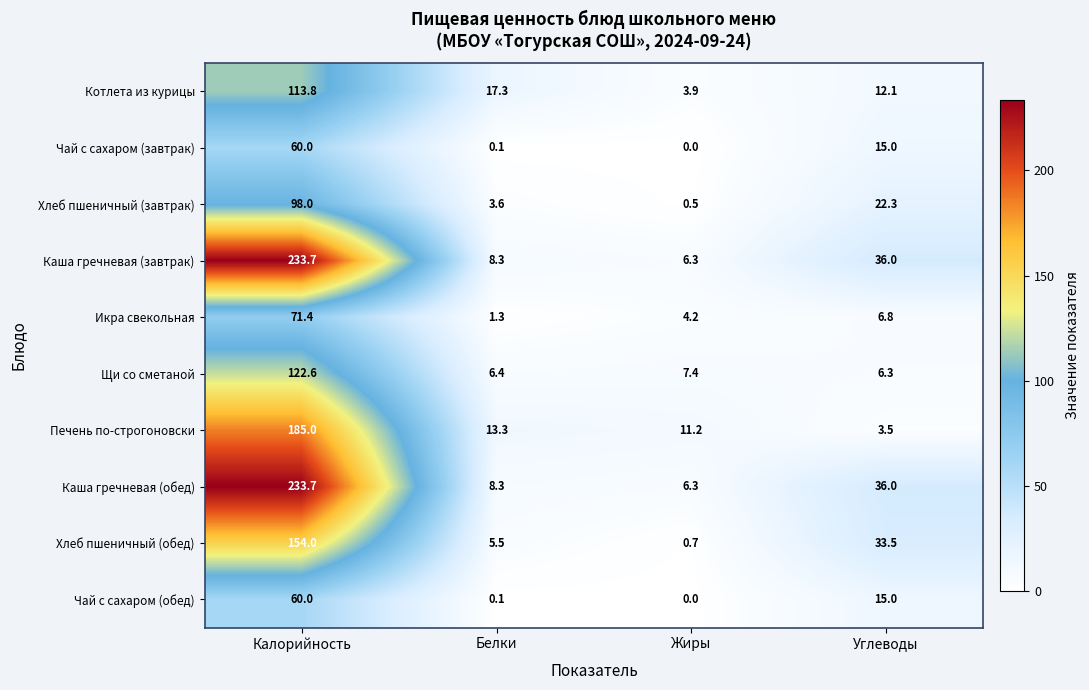

What is the average value of the Икра свекольная series?

20.9